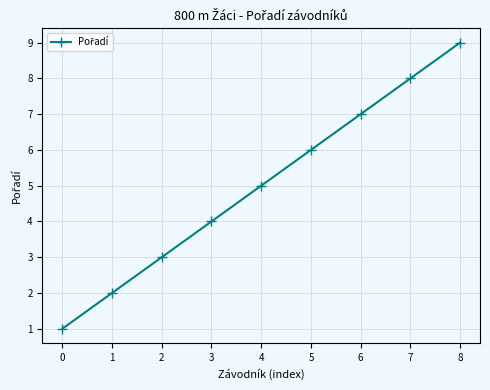

Reading left to right, what are all the values shown in this chart?

0=1	1=2	2=3	3=4	4=5	5=6	6=7	7=8	8=9